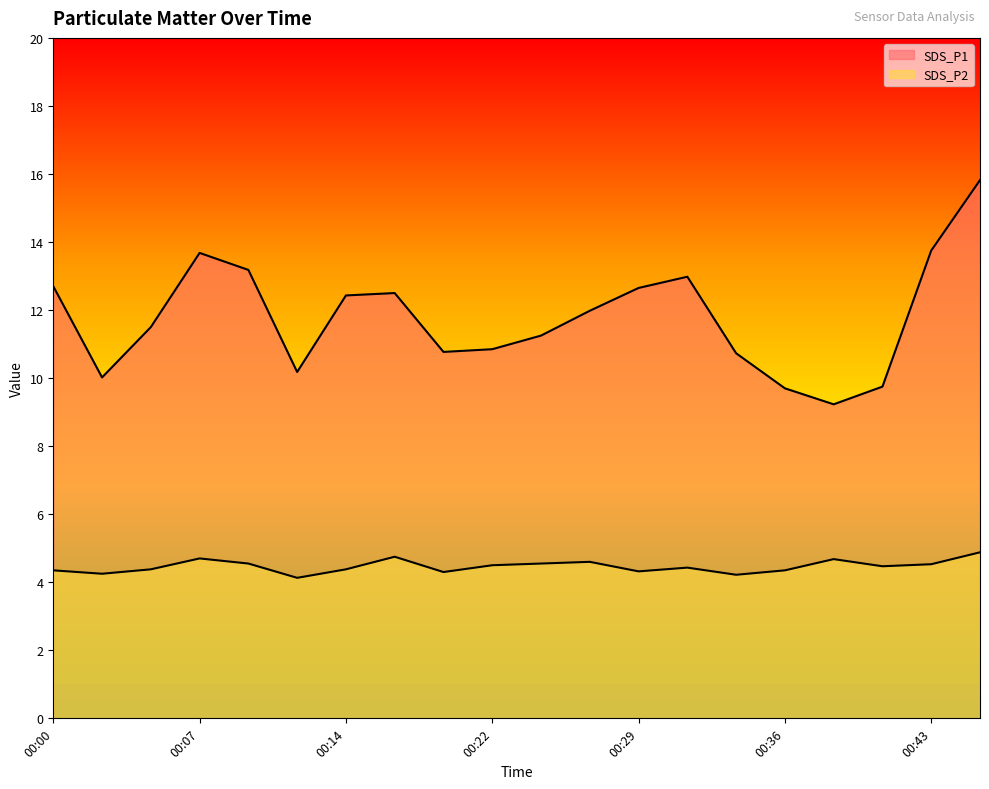

True or false: SDS_P2 and SDS_P1 intersect in this chart.

False